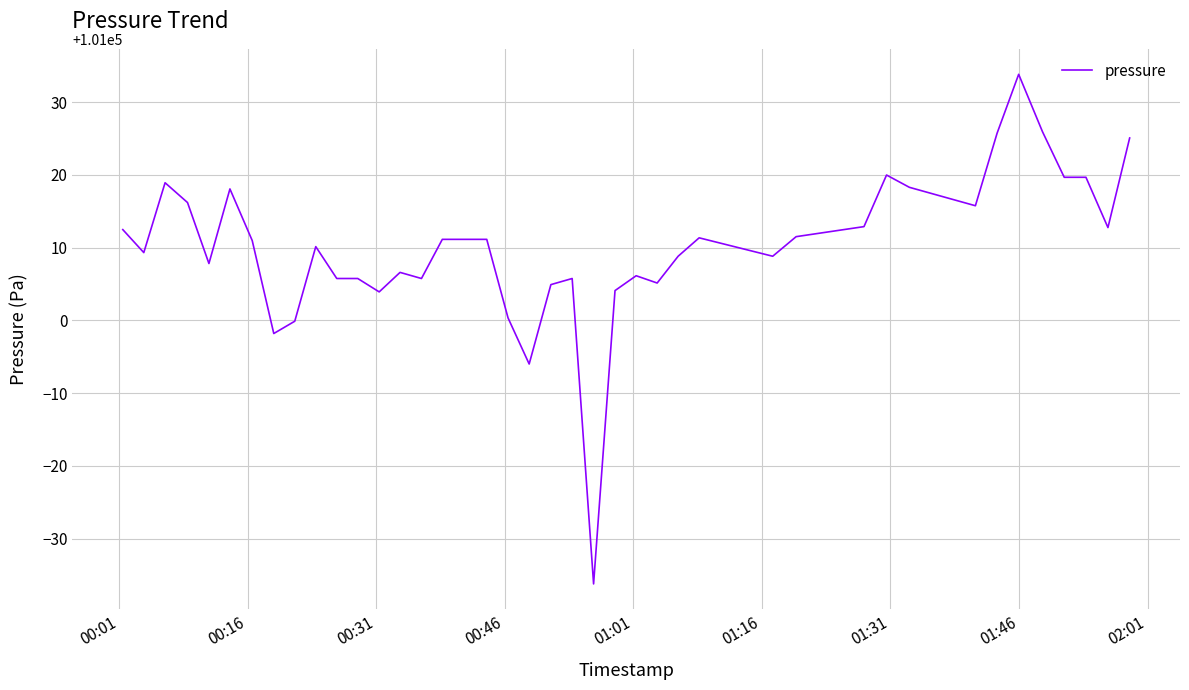

What is the smallest value displayed?

100963.8